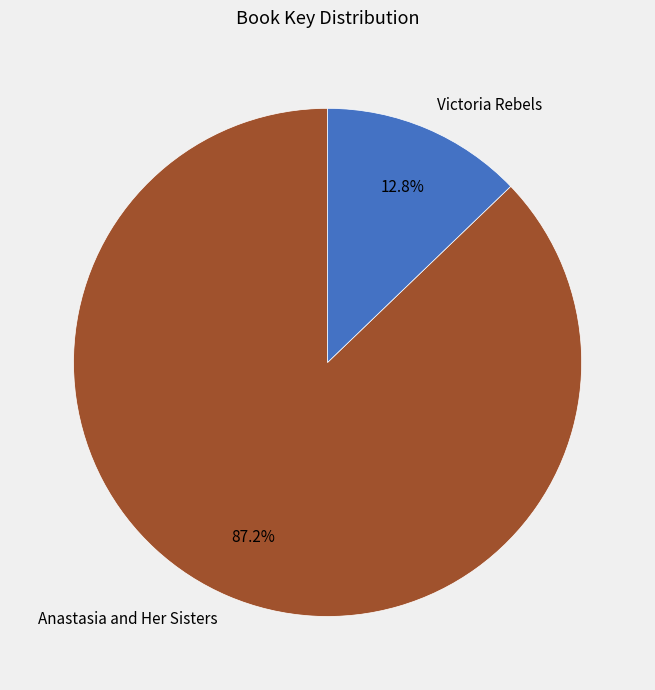

What percentage is NOT represented by Victoria Rebels?

87.2%